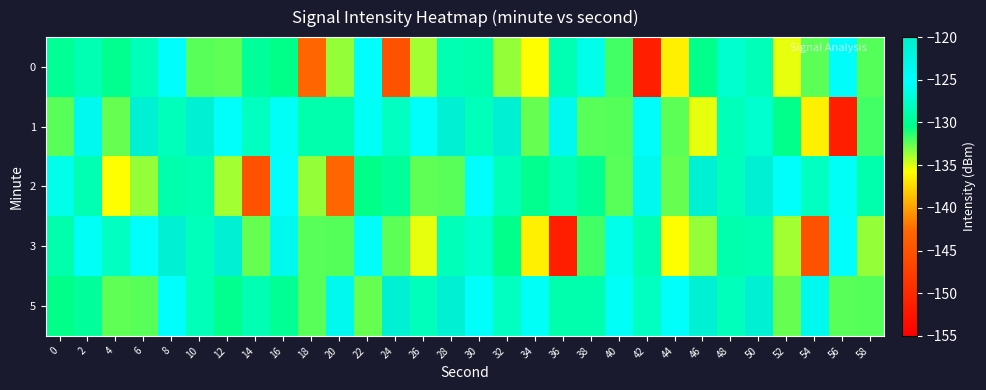

Rank the series by their maximum value, from lowest to highest.

0, 1, 2, 3, 5